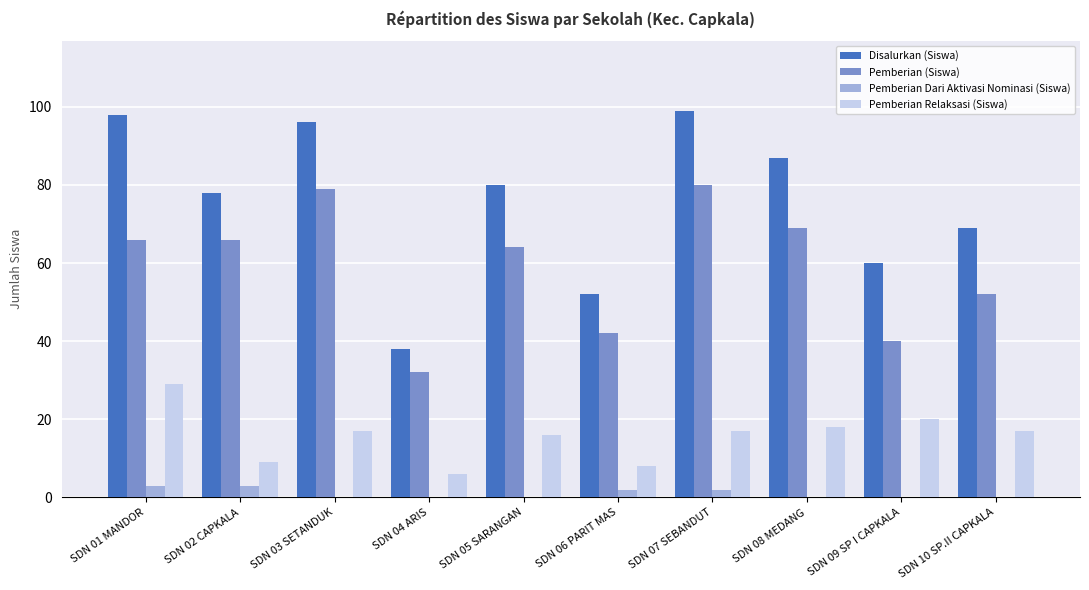

Between SDN 04 ARIS and SDN 09 SP I CAPKALA, which series saw the biggest shift?

Disalurkan (Siswa)